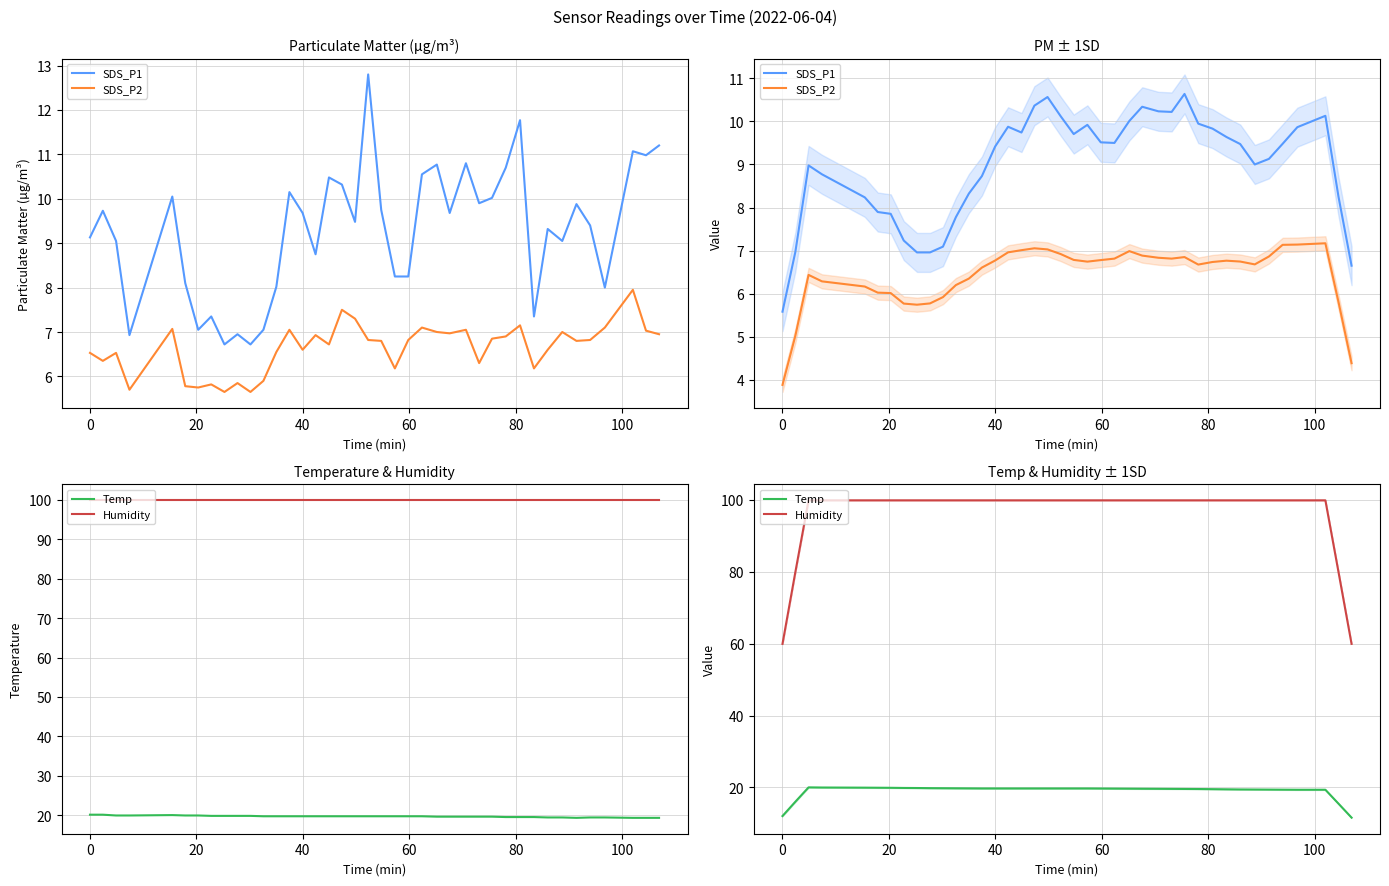

The SDS_P1 series shows 9.9 at 8. True or false?

False